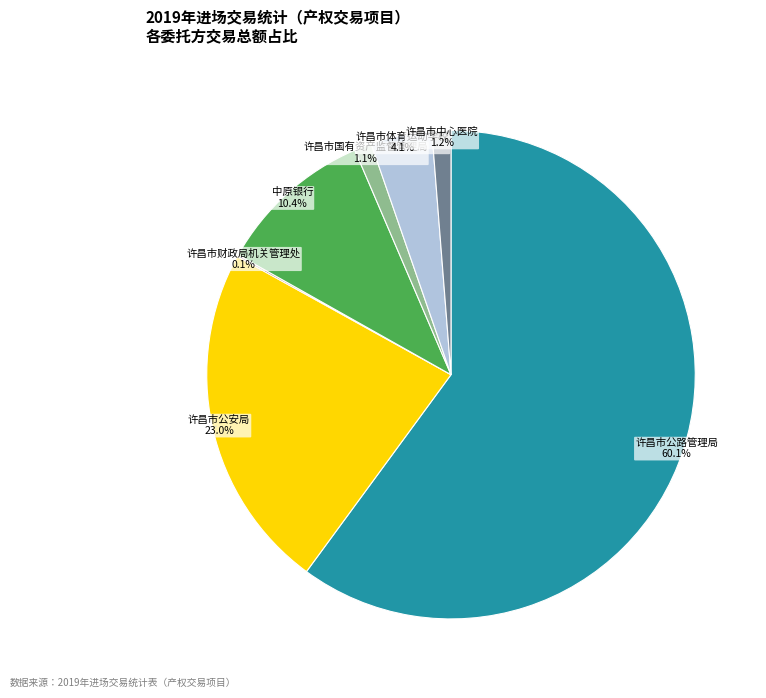

Is there any slice that represents more than half of the pie?

Yes